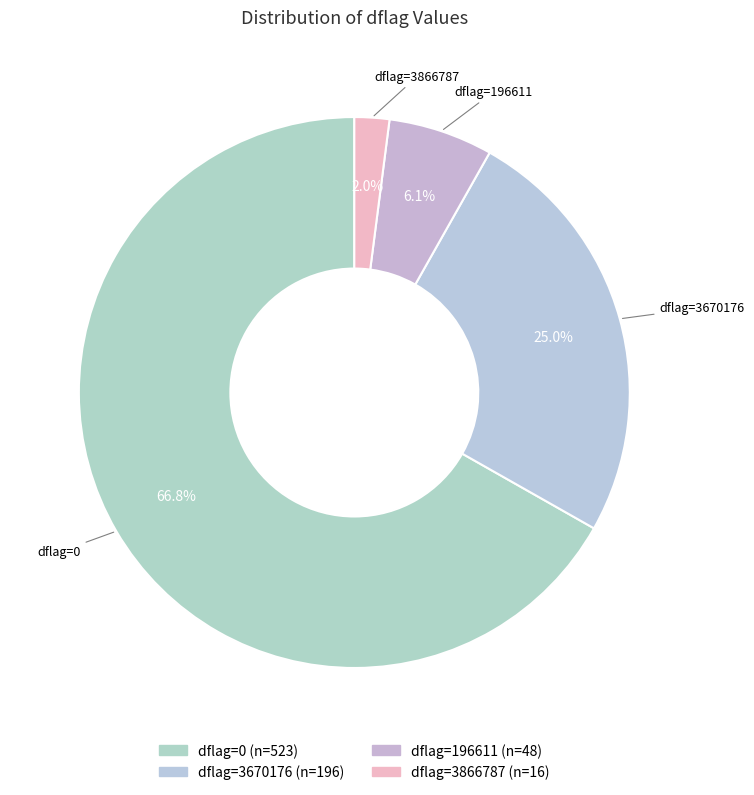

How many slices are in this pie chart?

4